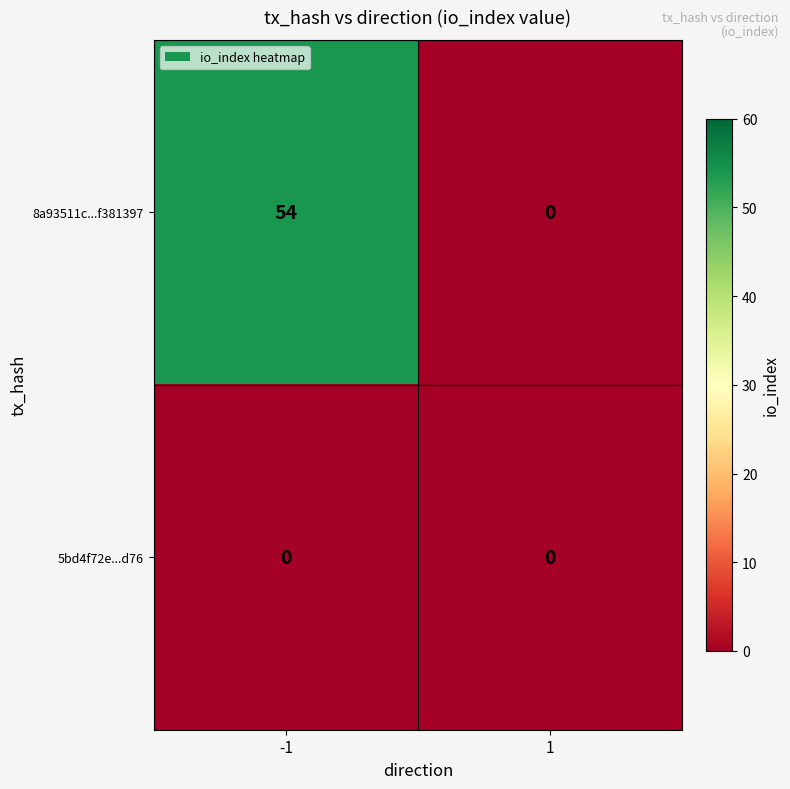

Reading left to right, what are all the values shown in this chart?

8a93511c...f381397: 54	0
5bd4f72e...d76: 0	0